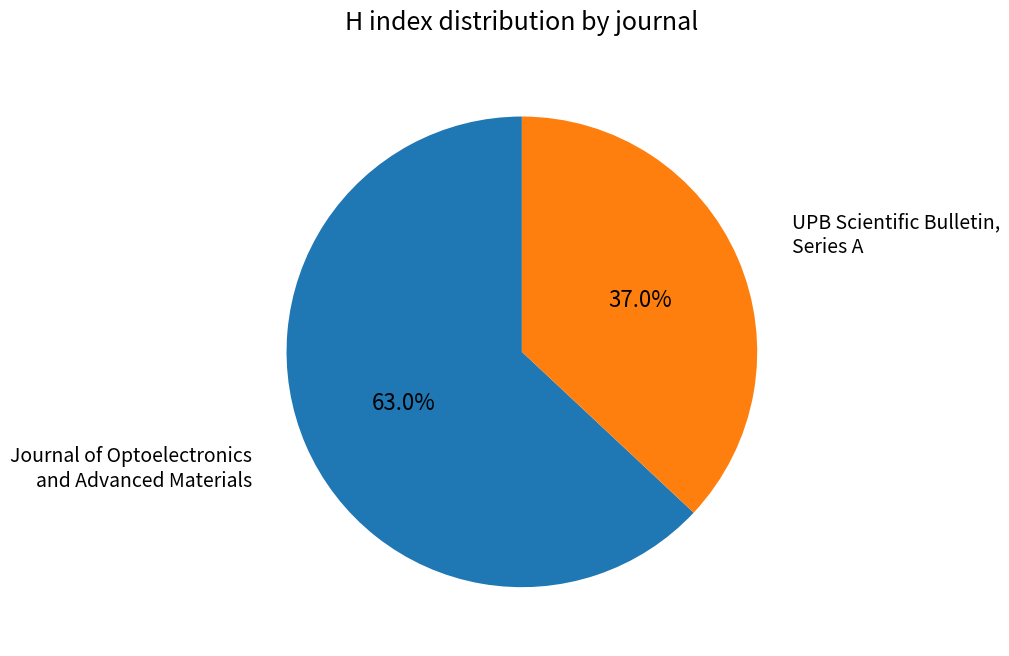

What percentage is the Journal of Optoelectronics and Advanced Materials slice, to the nearest percent?

63%